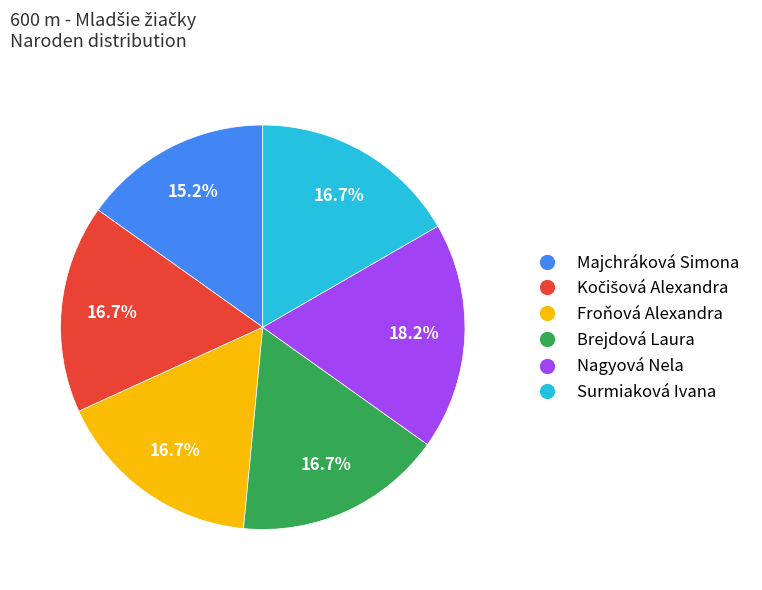

Which has a higher value, Majchráková Simona or Surmiaková Ivana?

Surmiaková Ivana